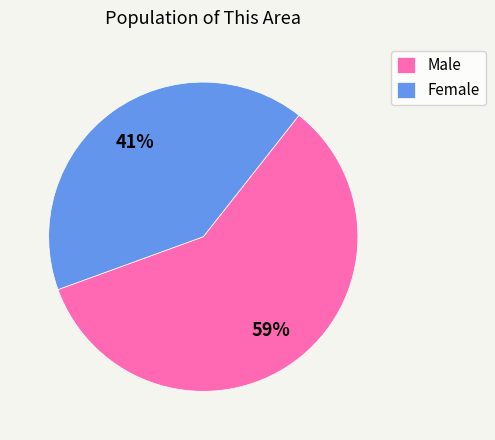

Is there any slice that represents more than half of the pie?

Yes